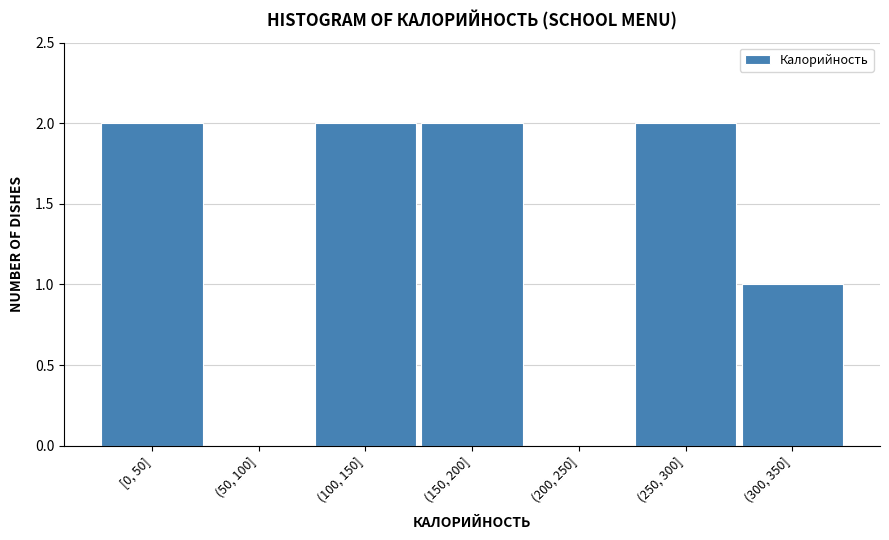

Reading left to right, what are all the values shown in this chart?

[0, 50]=2	(50, 100]=0	(100, 150]=2	(150, 200]=2	(200, 250]=0	(250, 300]=2	(300, 350]=1